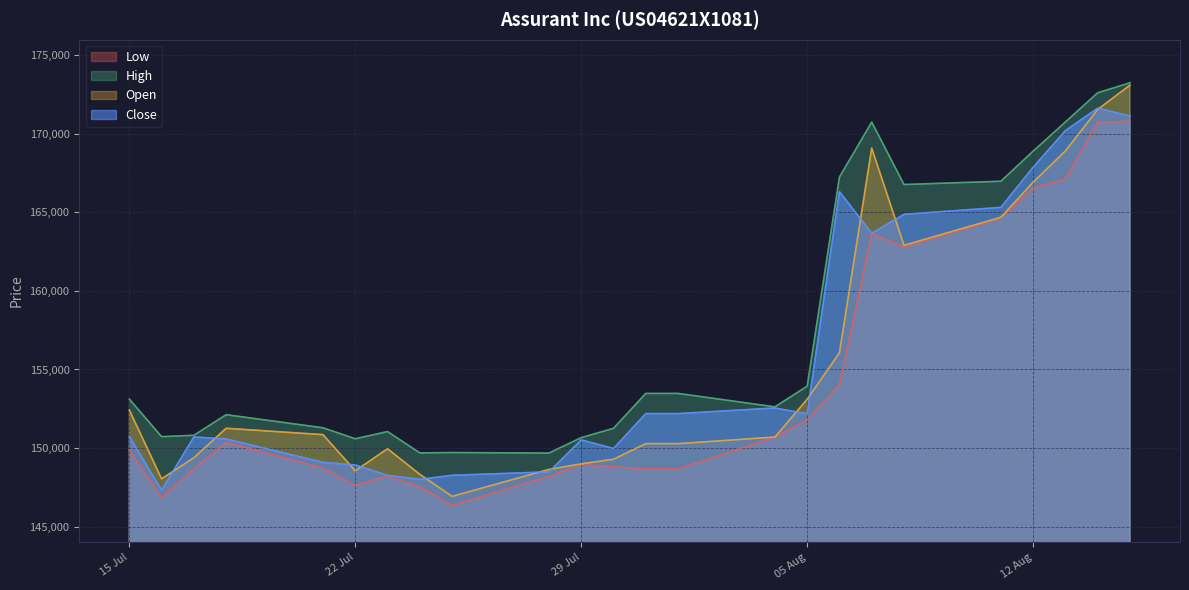

True or false: Open and Close cross at least once.

True